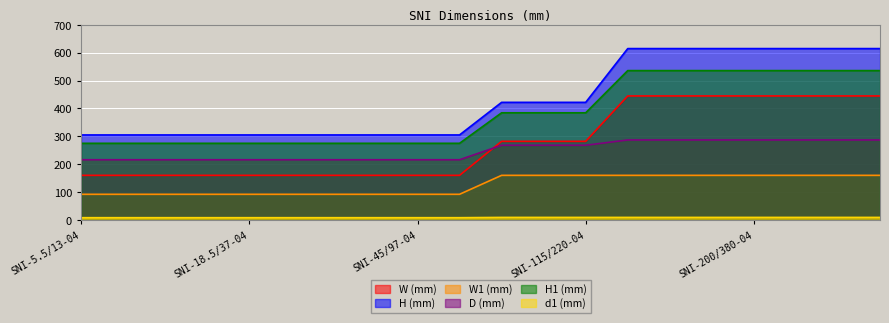

Reading left to right, list all the values displayed in this chart.

W (mm): 160.0	160.0	160.0	160.0	160.0	160.0	160.0	160.0	160.0	160.0	282.0	282.0	282.0	445.0	445.0	445.0	445.0	445.0	445.0	445.0
H (mm): 305.0	305.0	305.0	305.0	305.0	305.0	305.0	305.0	305.0	305.0	422.0	422.0	422.0	615.0	615.0	615.0	615.0	615.0	615.0	615.0
W1 (mm): 92.0	92.0	92.0	92.0	92.0	92.0	92.0	92.0	92.0	92.0	160.0	160.0	160.0	160.0	160.0	160.0	160.0	160.0	160.0	160.0
D (mm): 216.0	216.0	216.0	216.0	216.0	216.0	216.0	216.0	216.0	216.0	268.0	268.0	268.0	287.0	287.0	287.0	287.0	287.0	287.0	287.0
H1 (mm): 275.0	275.0	275.0	275.0	275.0	275.0	275.0	275.0	275.0	275.0	384.5	384.5	384.5	536.0	536.0	536.0	536.0	536.0	536.0	536.0
d1 (mm): 8.0	8.0	8.0	8.0	8.0	8.0	8.0	8.0	8.0	8.0	9.0	9.0	9.0	9.0	9.0	9.0	9.0	9.0	9.0	9.0